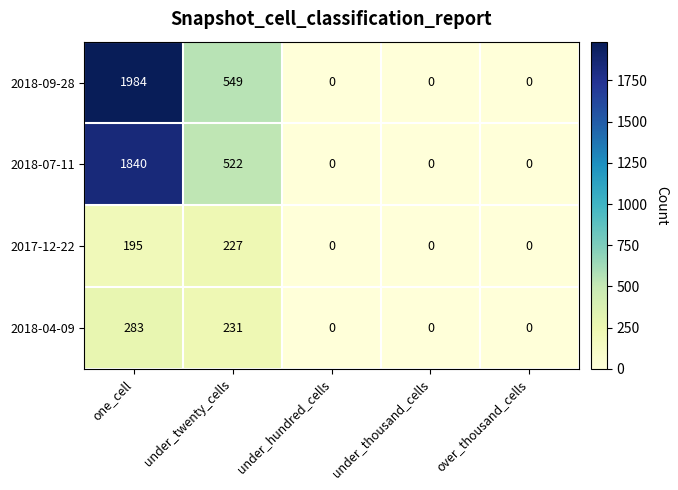

Count the 2018-09-28 values in the range 0 to 549.

4